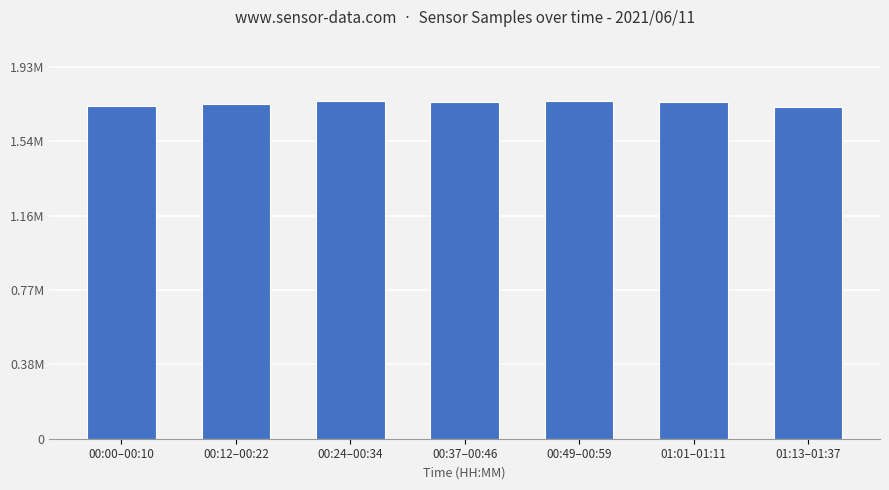

Does the chart contain stacked bars?

No